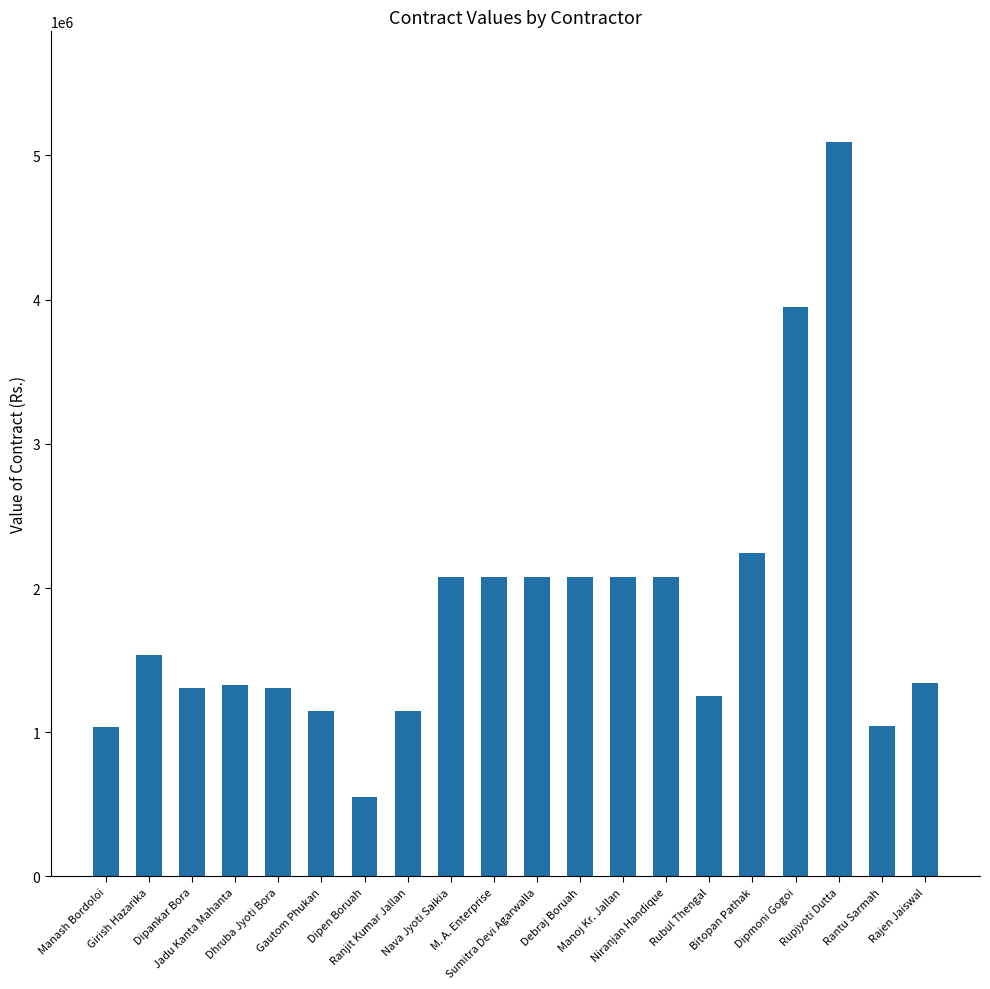

The value at M. A. Enterprise is 2075349.2. True or false?

True